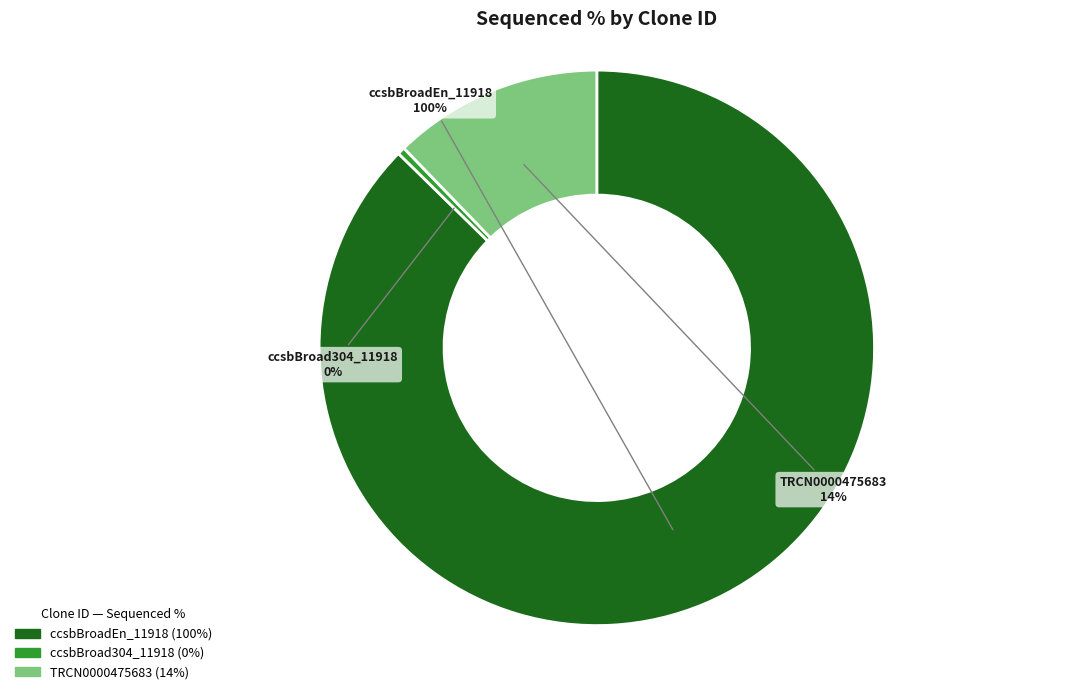

To the nearest percent, what is the combined percentage of ccsbBroadEn_11918 and ccsbBroad304_11918?

88%